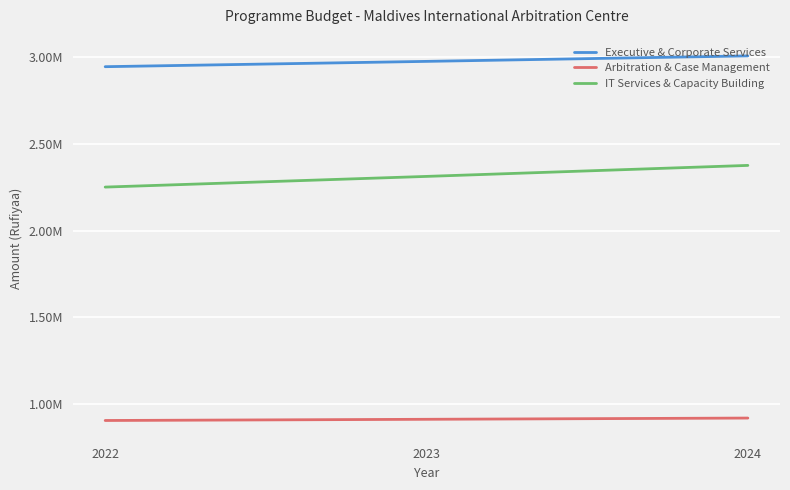

Where is IT Services & Capacity Building nearest to the value 2312753?

2023